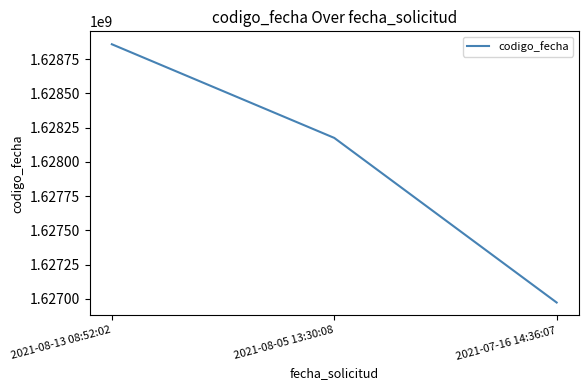

Reading left to right, what are all the values shown in this chart?

1628859965	1628175447	1626972135